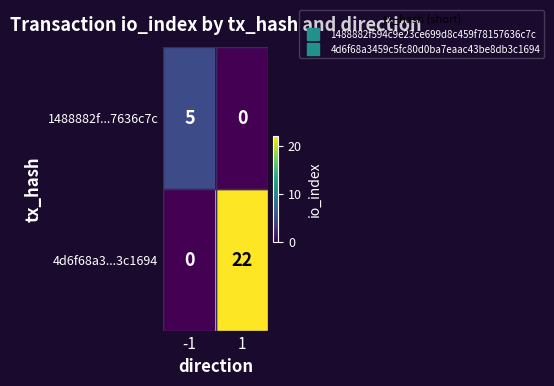

At how many categories does at least one series exceed 7?

1